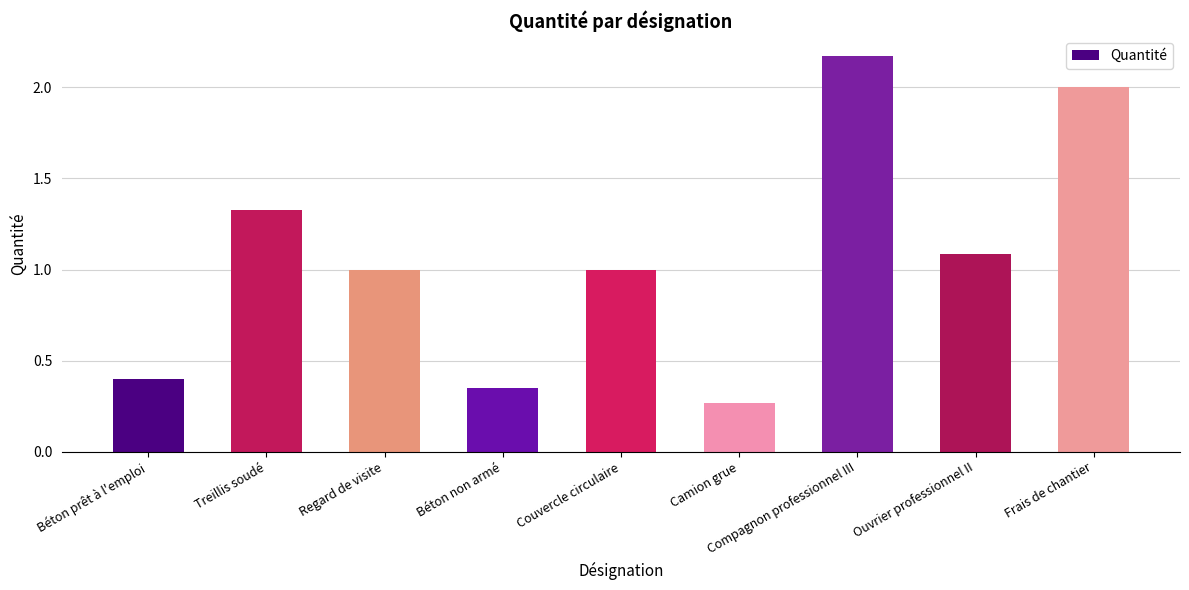

Which category has the highest value across all series?

Compagnon professionnel III